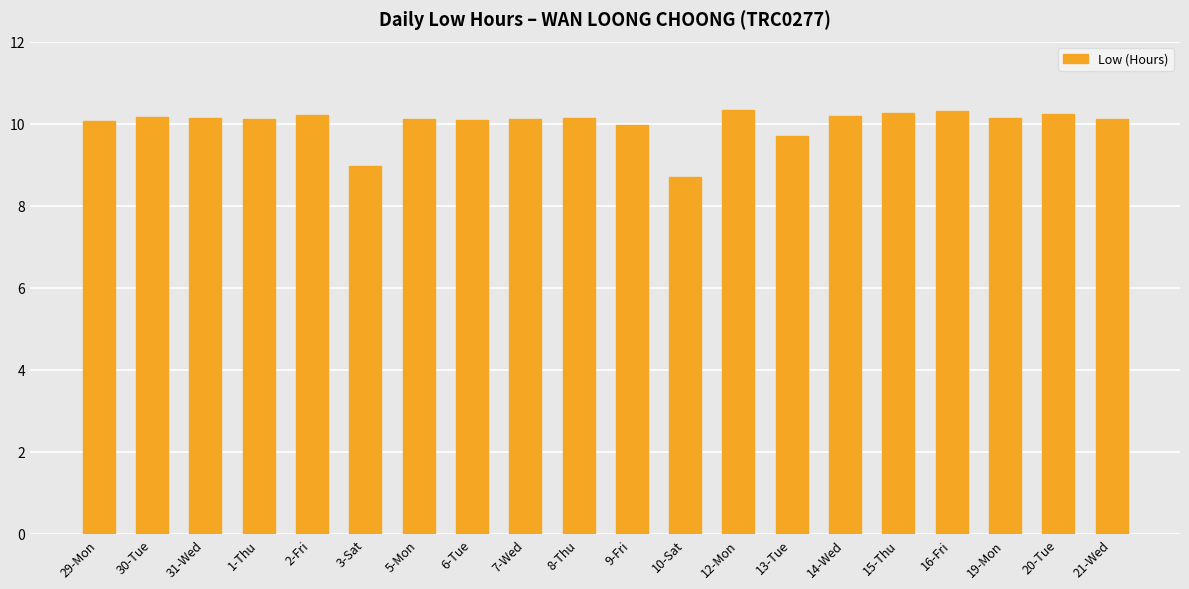

What is the difference between the maximum and minimum values?

1.6